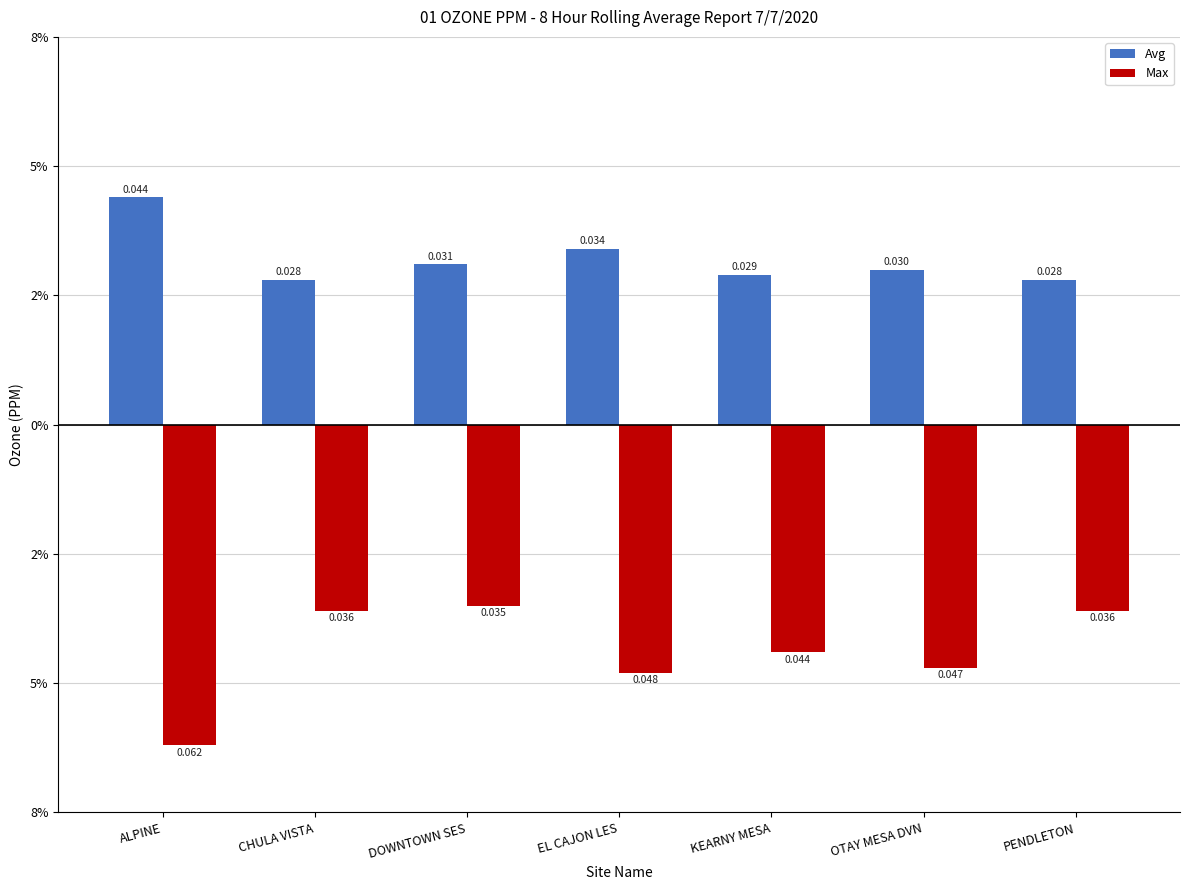

Rank the series by their average value, from highest to lowest.

Avg, Max